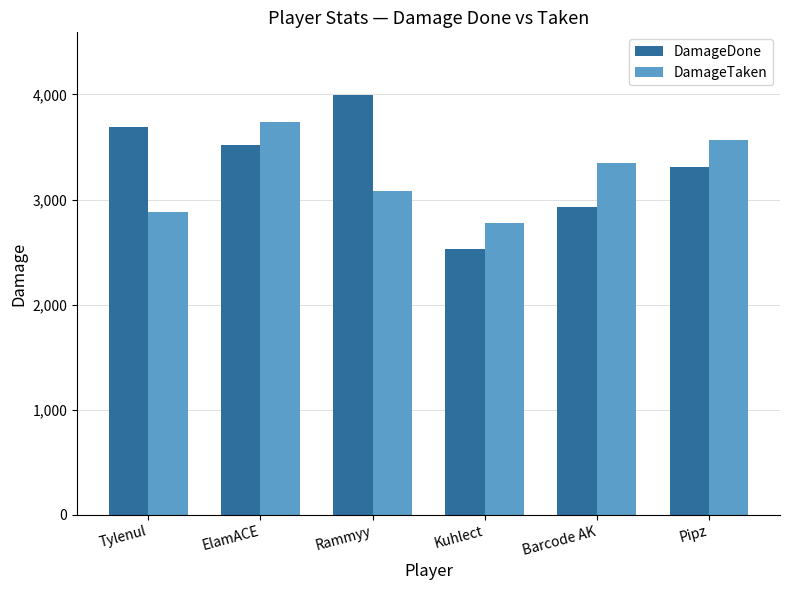

True or false: DamageTaken has a value of 690 at Rammyy.

False